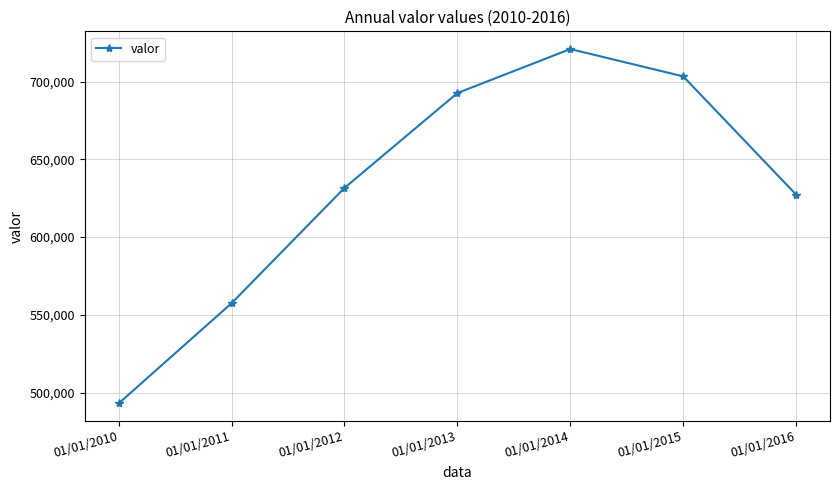

Which category has the highest value across all series?

01/01/2014